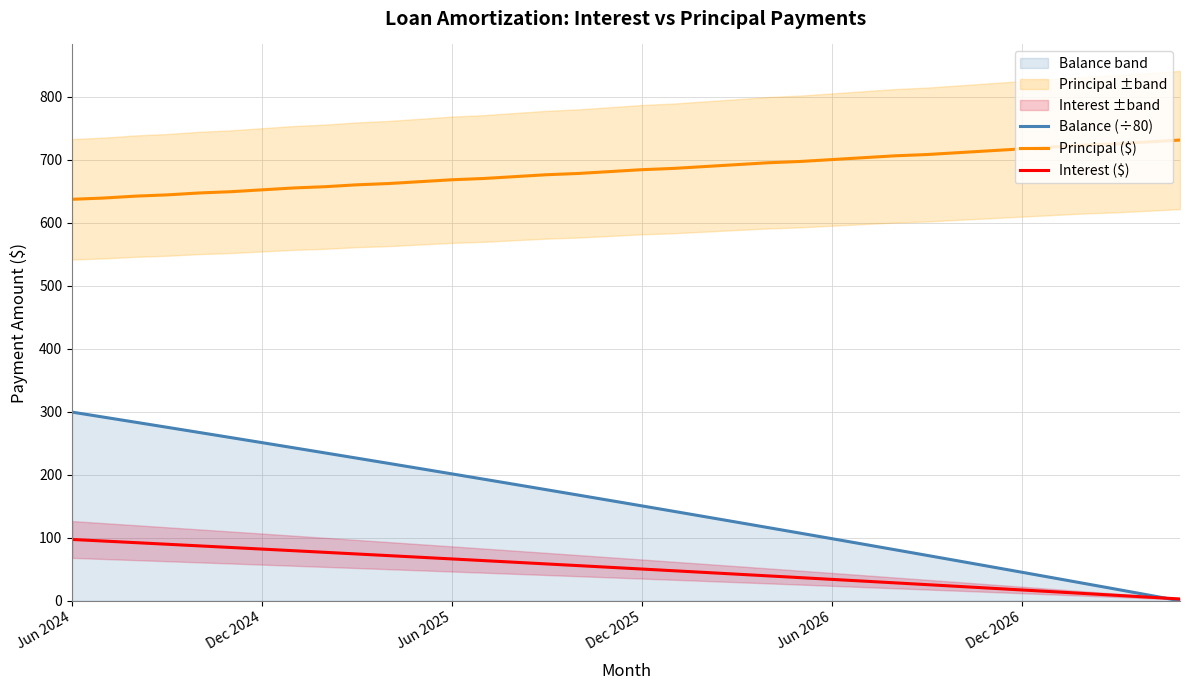

At which category is the sum across all series the highest?

Jun 2024